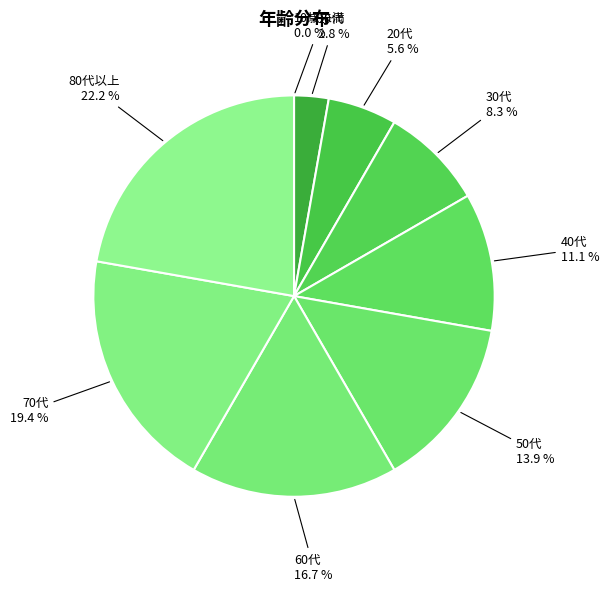

What is the smallest slice in the pie chart?

10歳未満